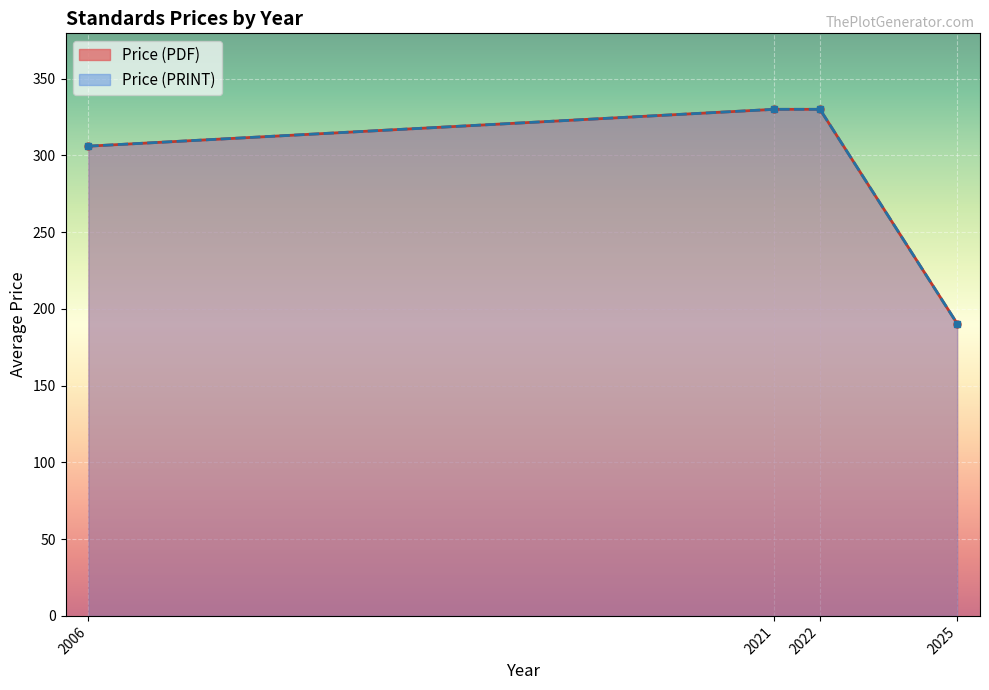

What is the lowest value of the Price (PRINT) series?

190.4